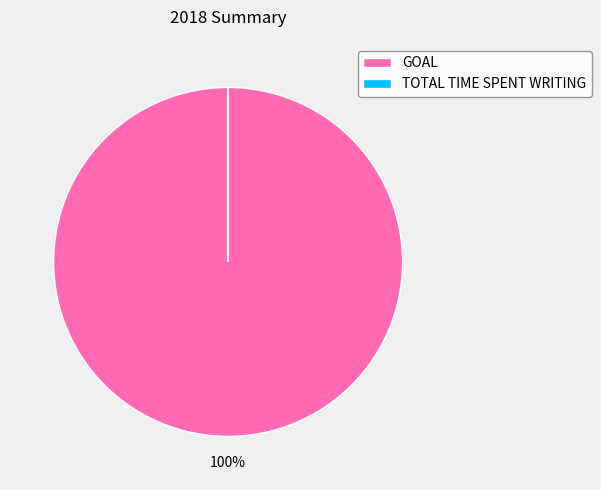

Is it true that GOAL is 95% of the pie?

False